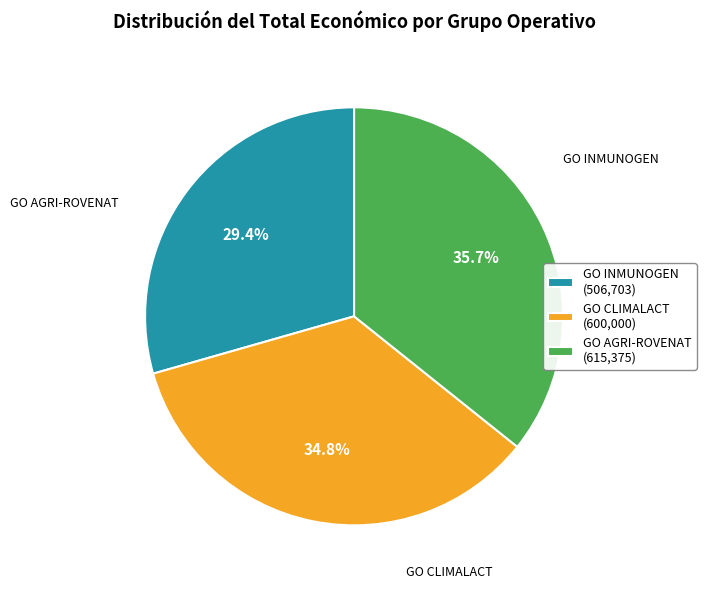

Combined, what portion of the pie is GO CLIMALACT and GO INMUNOGEN?

64.3%